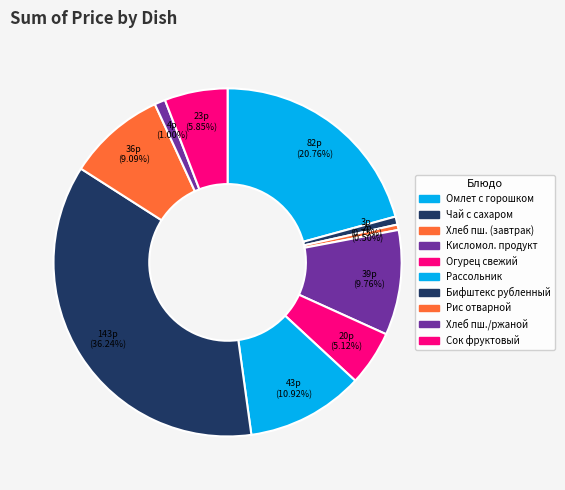

Does any single category account for the majority?

No